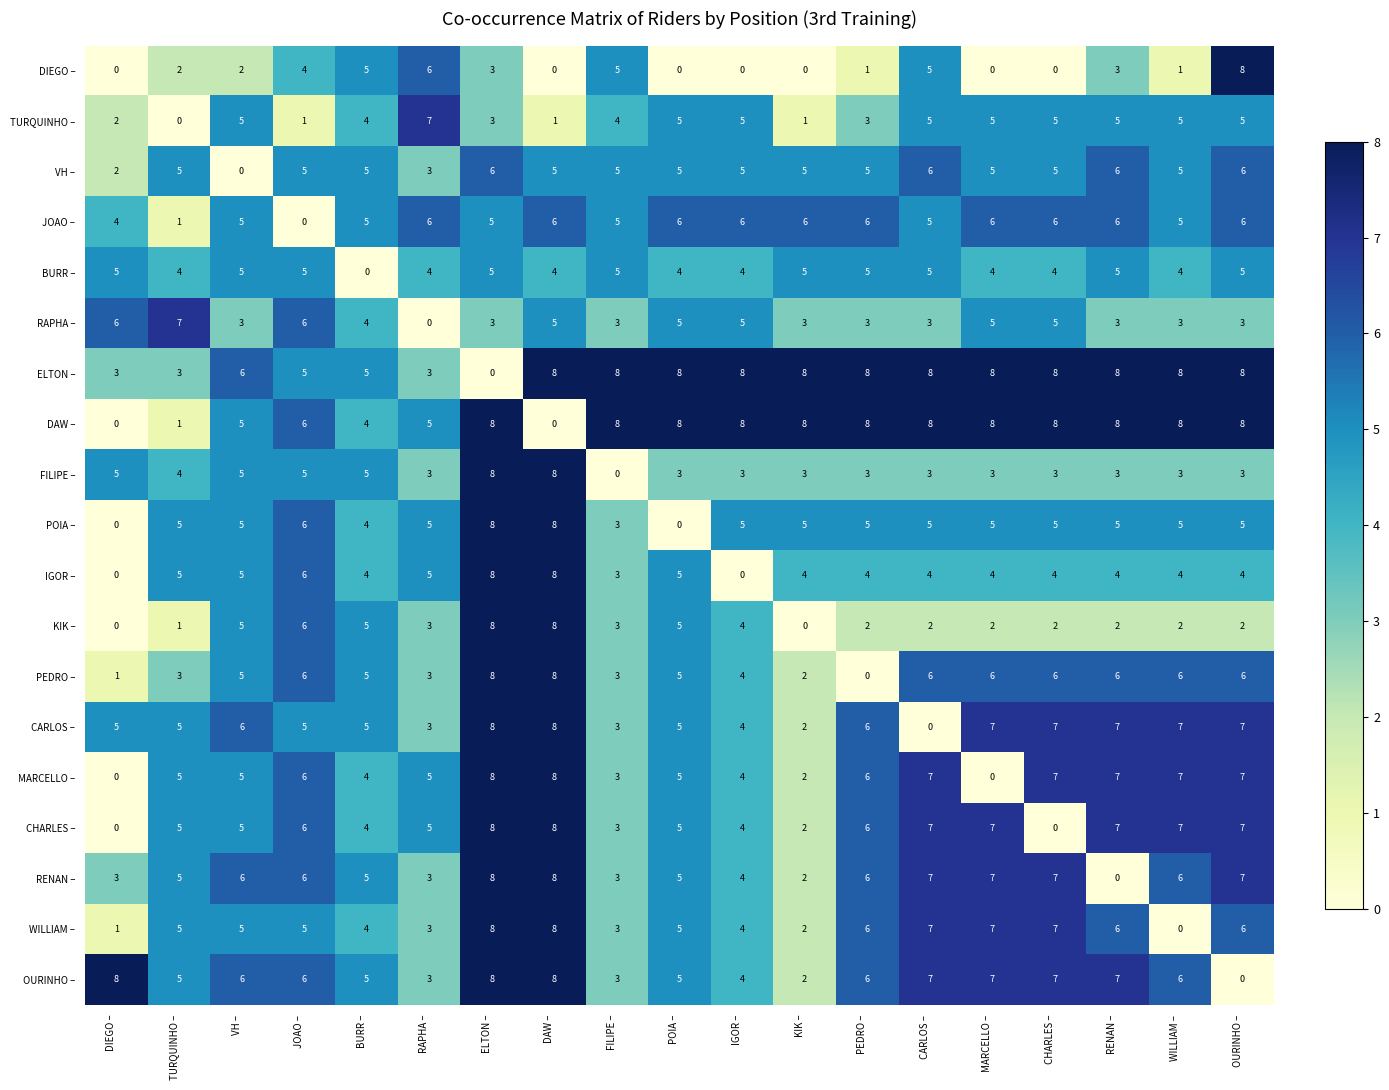

Count the number of data series in this chart.

19